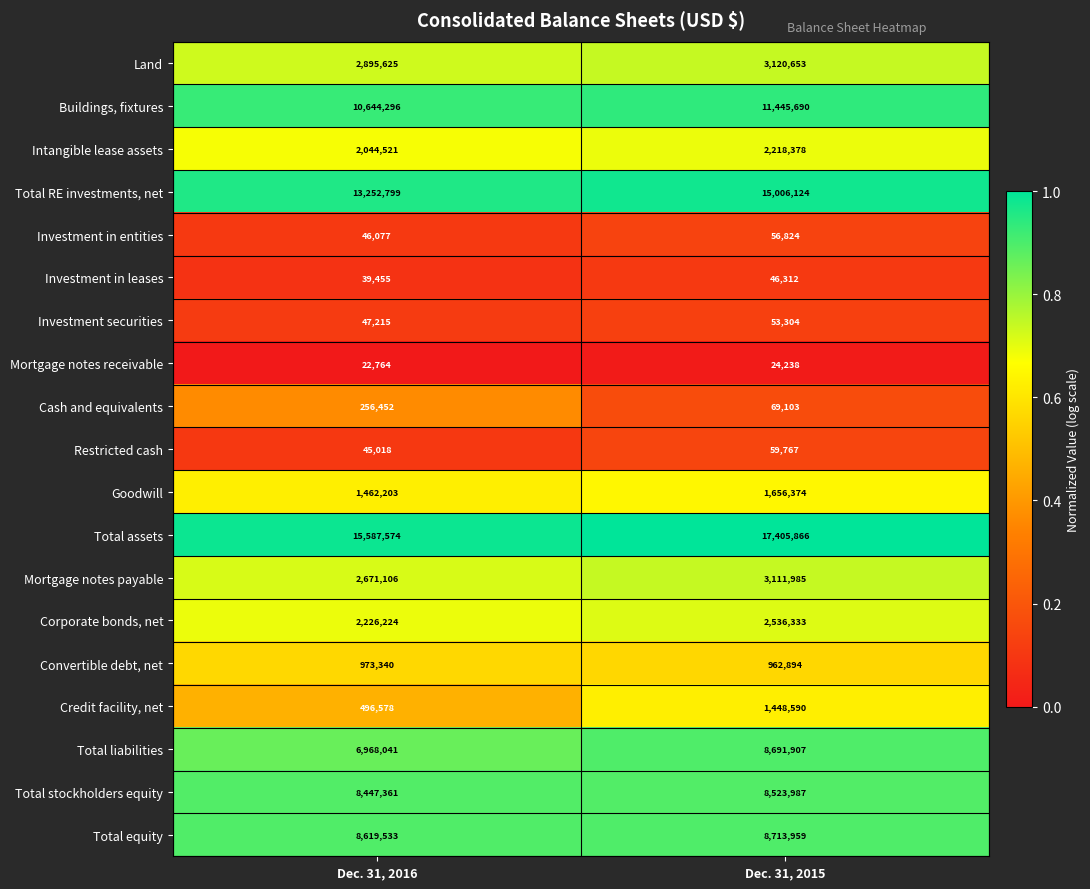

The Total assets series shows 17405866 at Dec. 31, 2015. True or false?

True